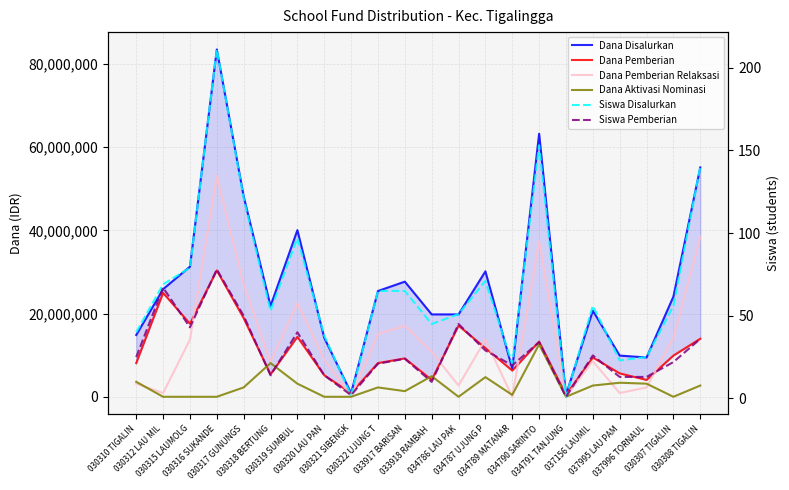

Count the number of data series in this chart.

6